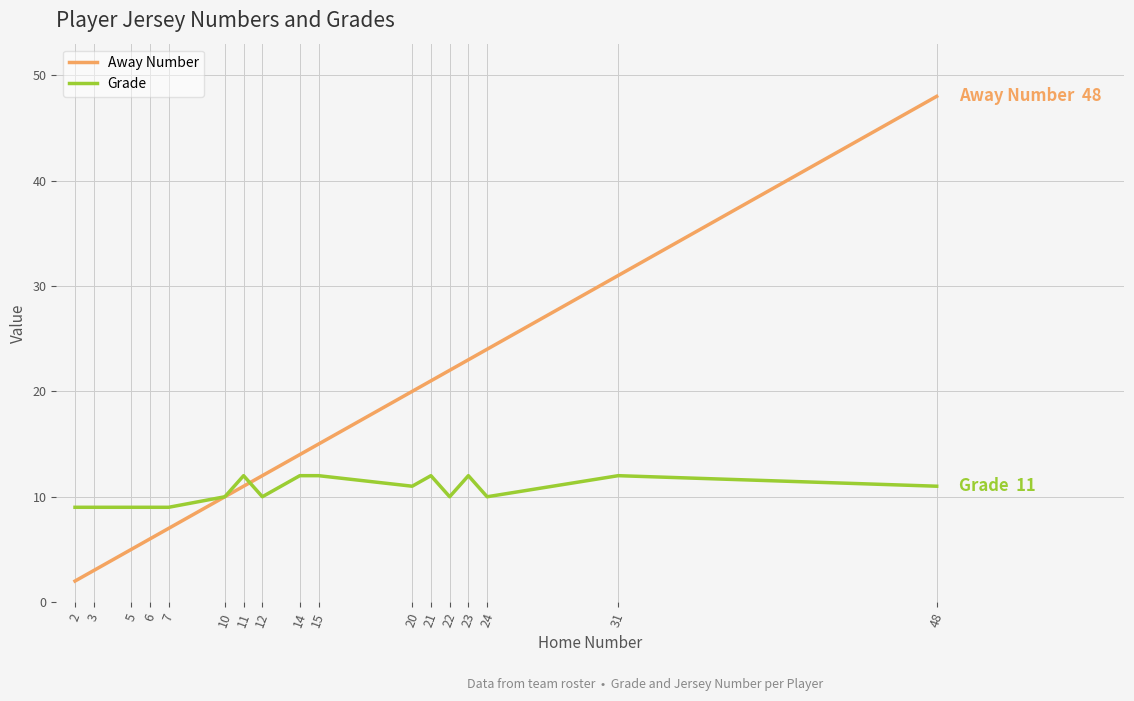

Rank the series at 3 from lowest to highest value.

Away Number, Grade